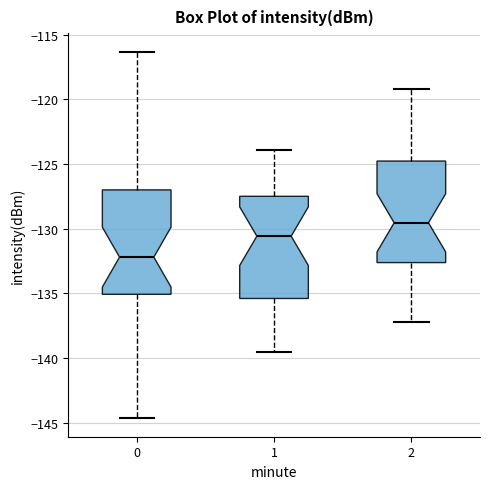

Where does the lower whisker of the box at x = 2 end on the y-axis? The values are not printed on the chart, so give them approximately, as read against the axis.

-137.0